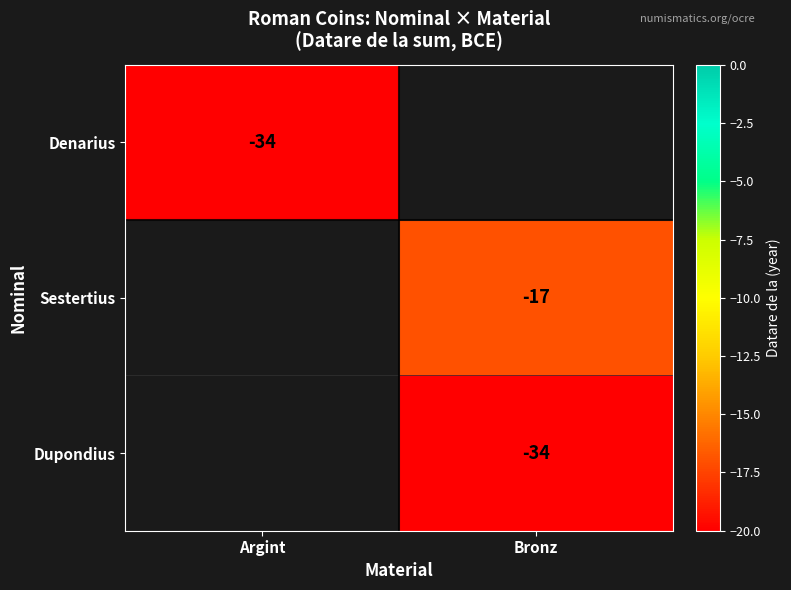

Is it true that Sestertius equals -17 at Bronz?

True